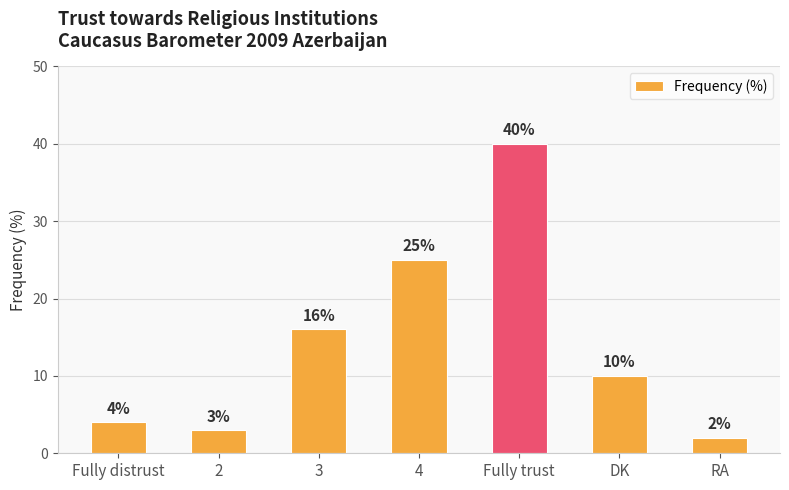

The value at DK is 3. True or false?

False